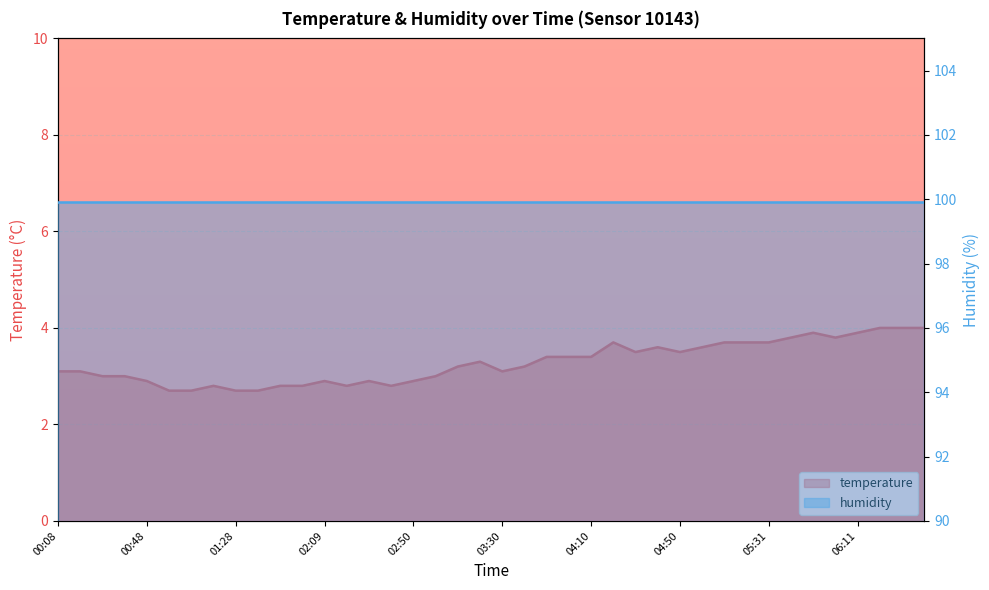

What is the sum of the values at 05:00 and 02:40?

6.4